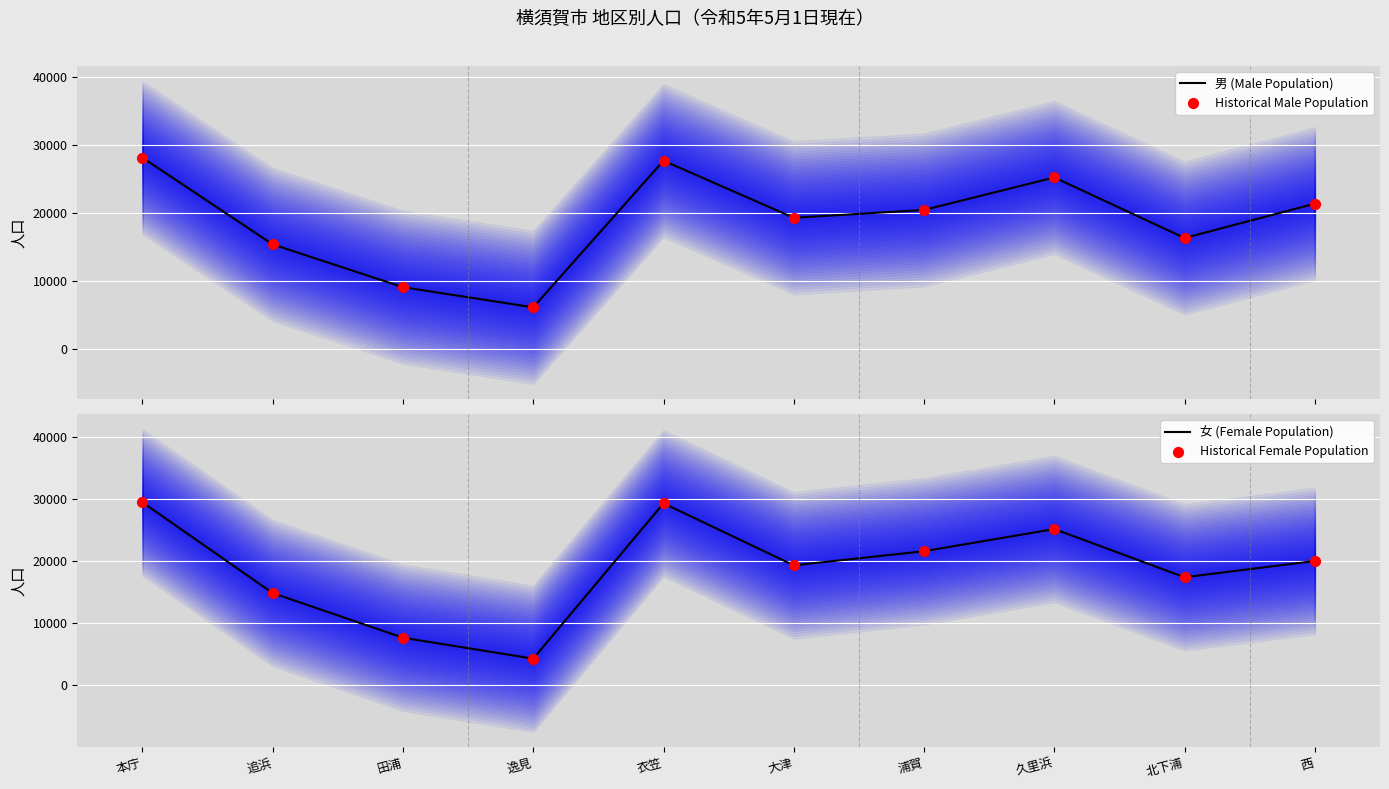

At how many categories does at least one series exceed 5049?

10